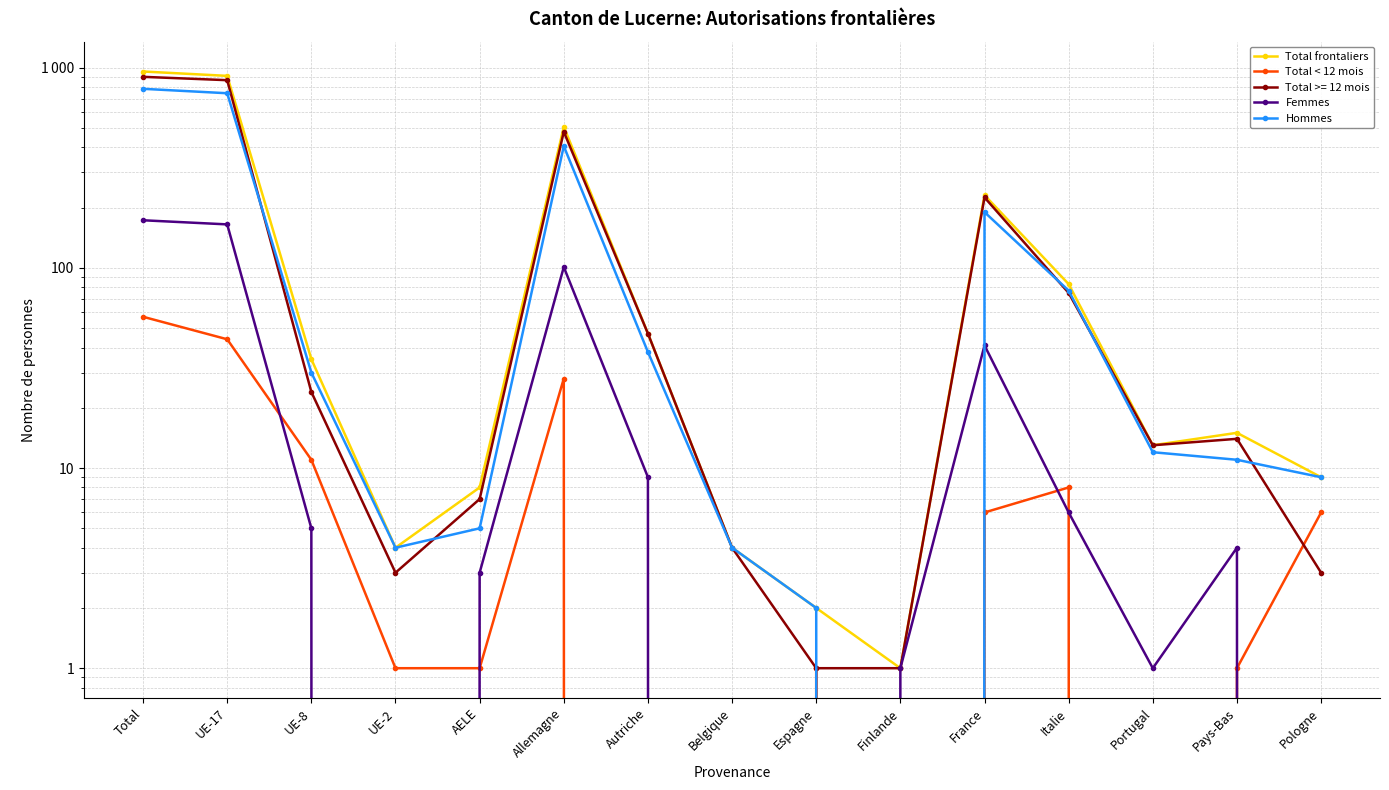

How many positive values does the Total < 12 mois series have?

11